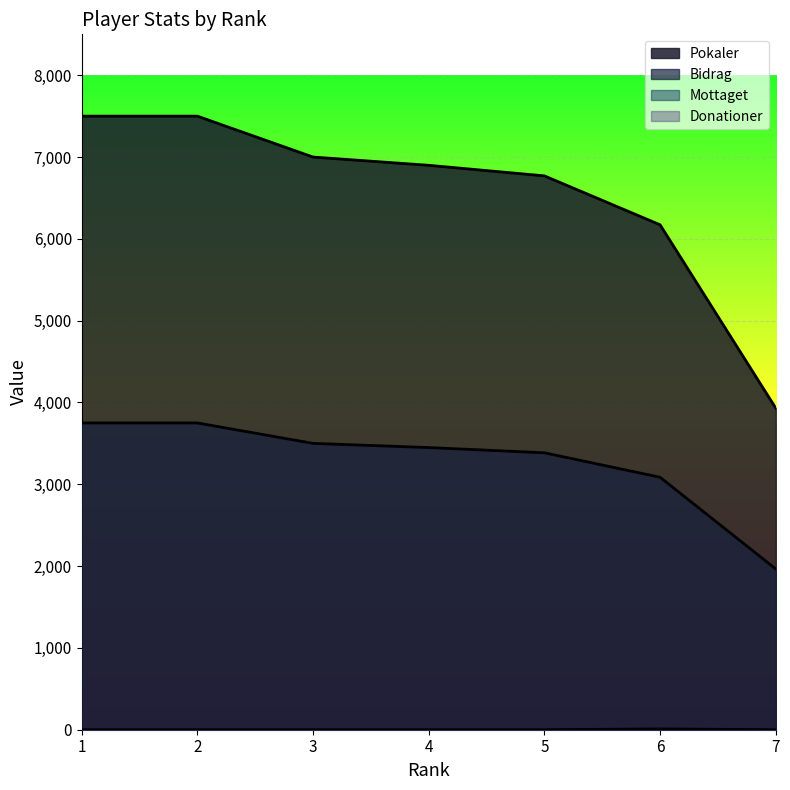

Does the chart display data point markers on the line(s)?

No